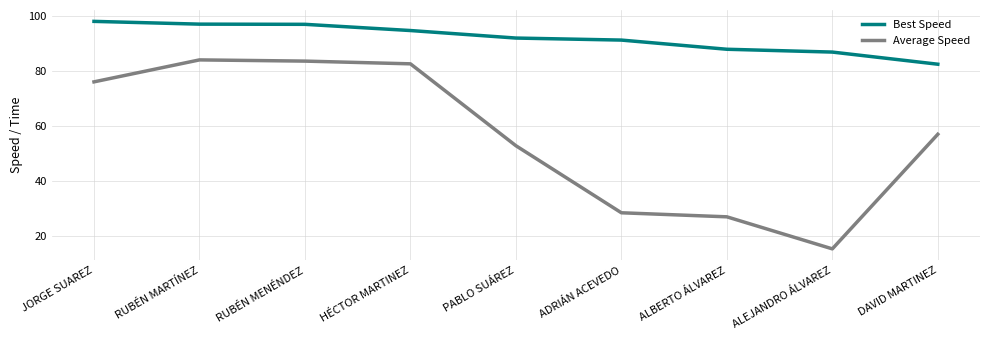

What is the spread (max minus min) of values at ALEJANDRO ÁLVAREZ?

71.5